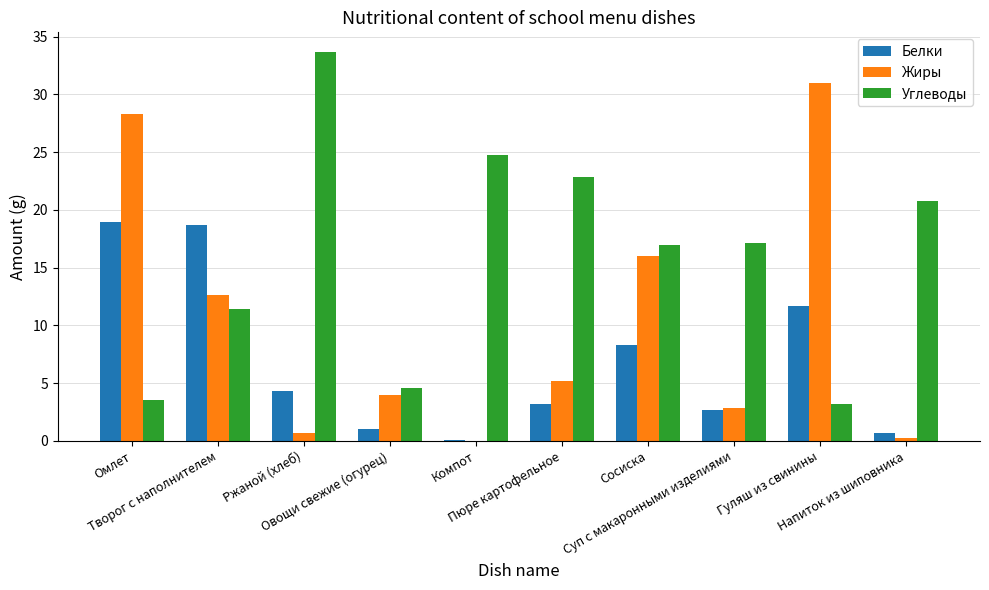

What is the maximum value for Жиры?

31.0